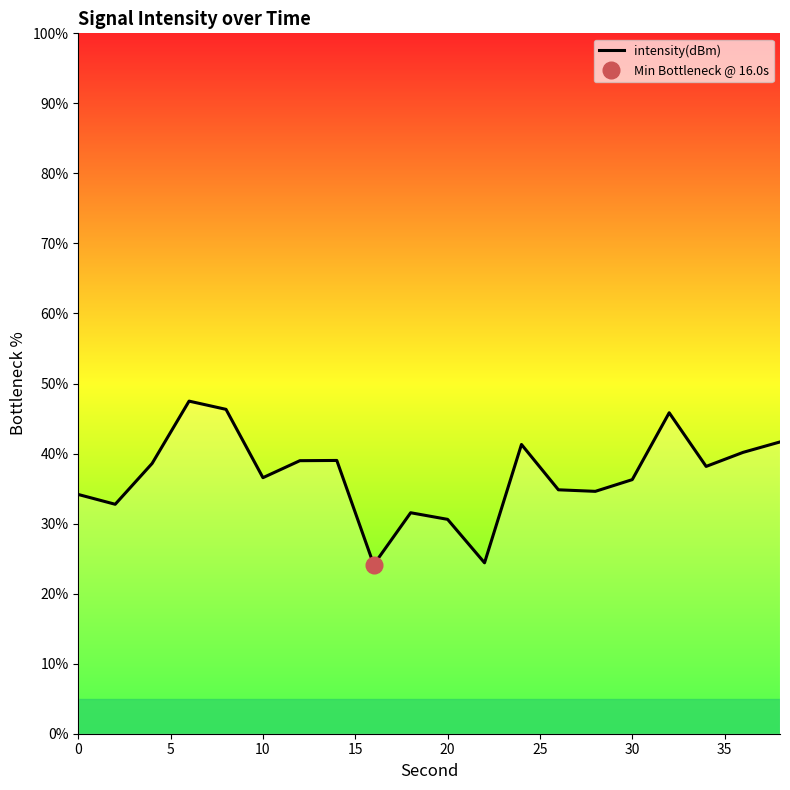

The intensity(dBm) series shows 30.6 at 20. True or false?

True